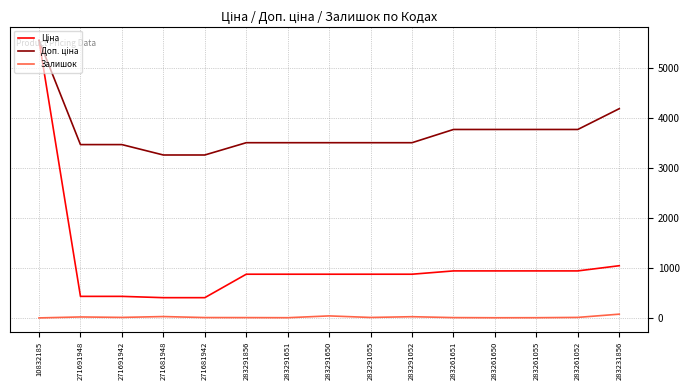

In Залишок, how many points are lower than both neighbors (excluding endpoints)?

4